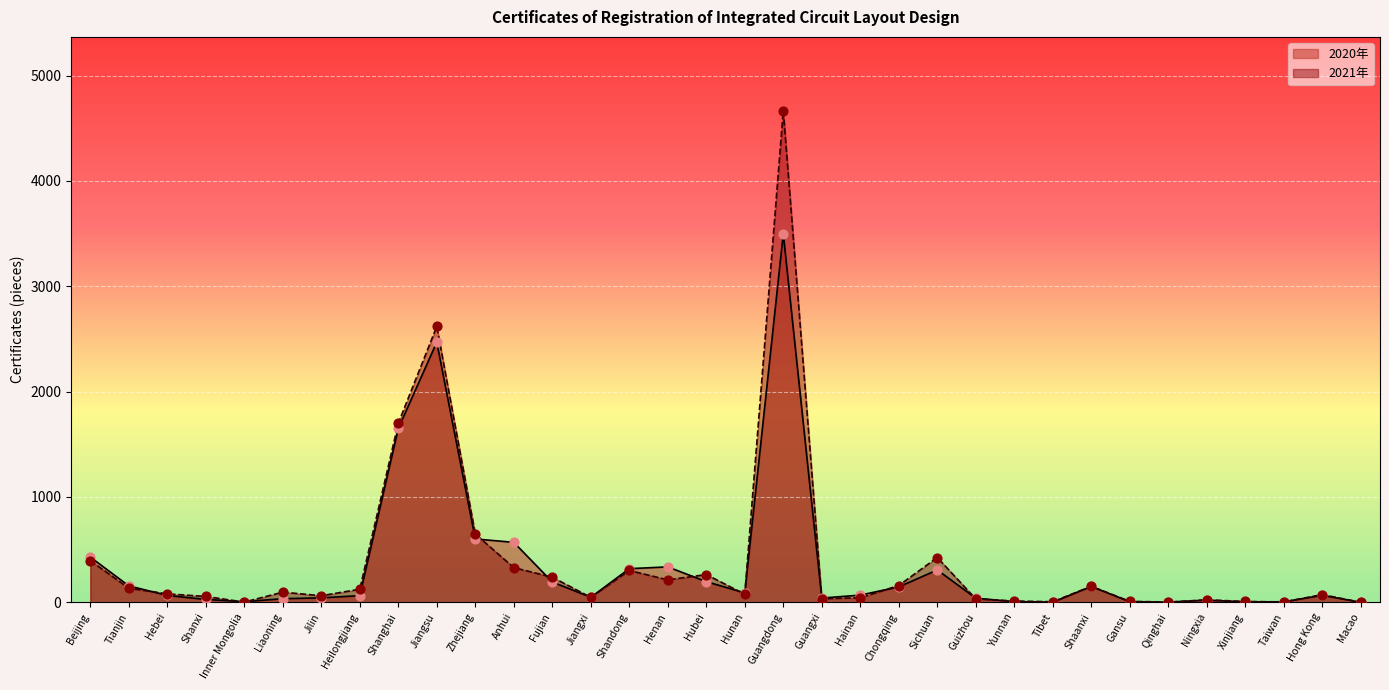

Which series reaches the minimum Y coordinate?

2020年